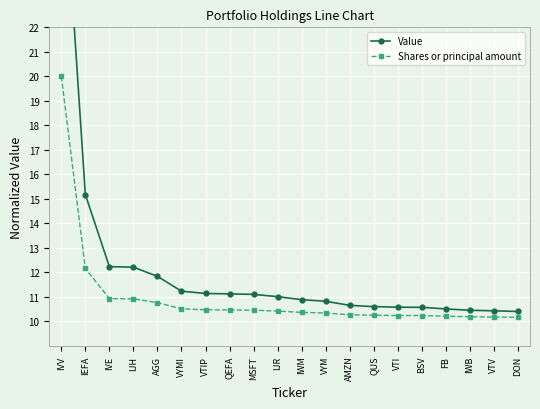

True or false: Value and Shares or principal amount intersect in this chart.

False